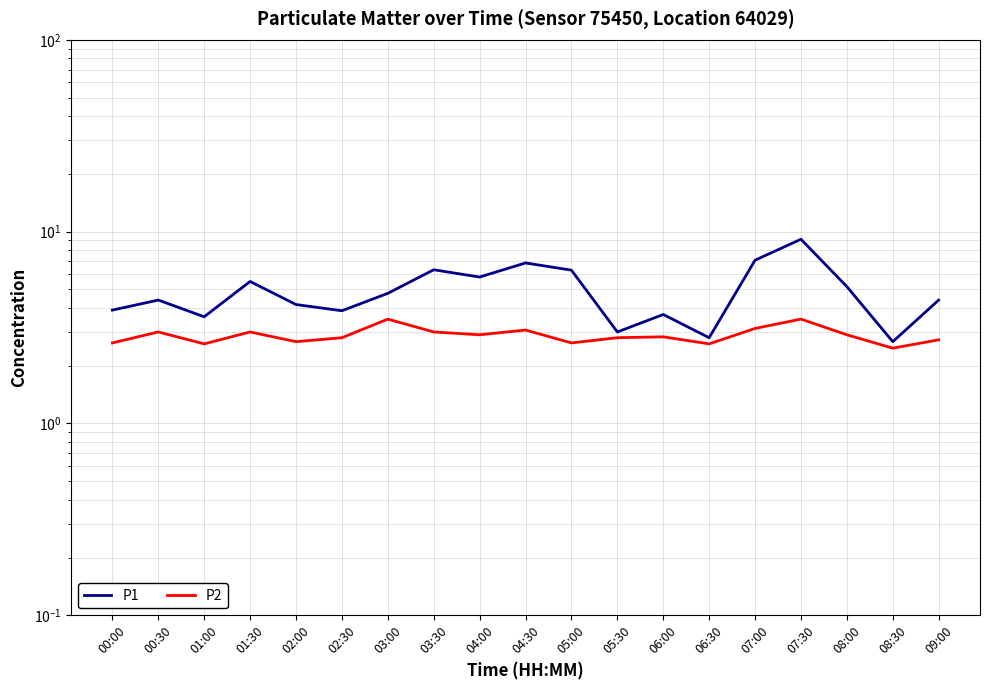

Which series has the largest total across all categories?

P1